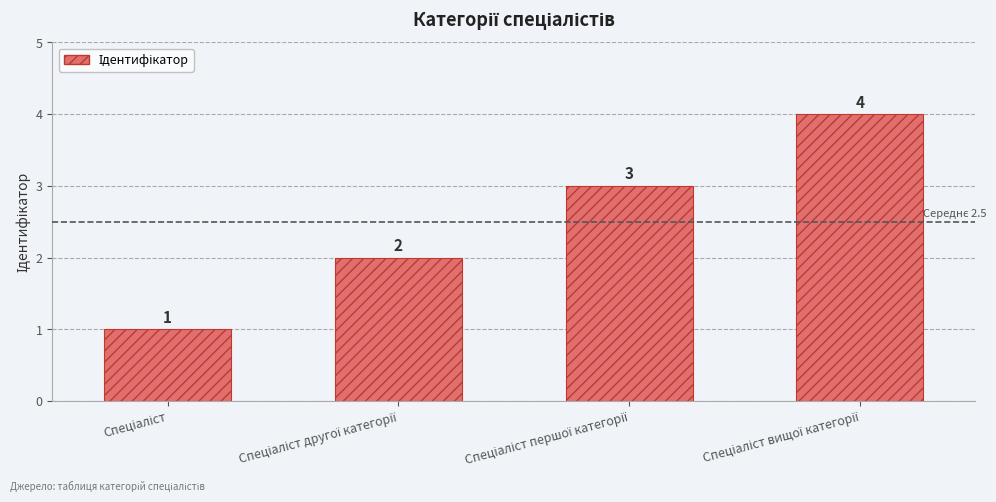

What is the maximum value shown in the chart?

4